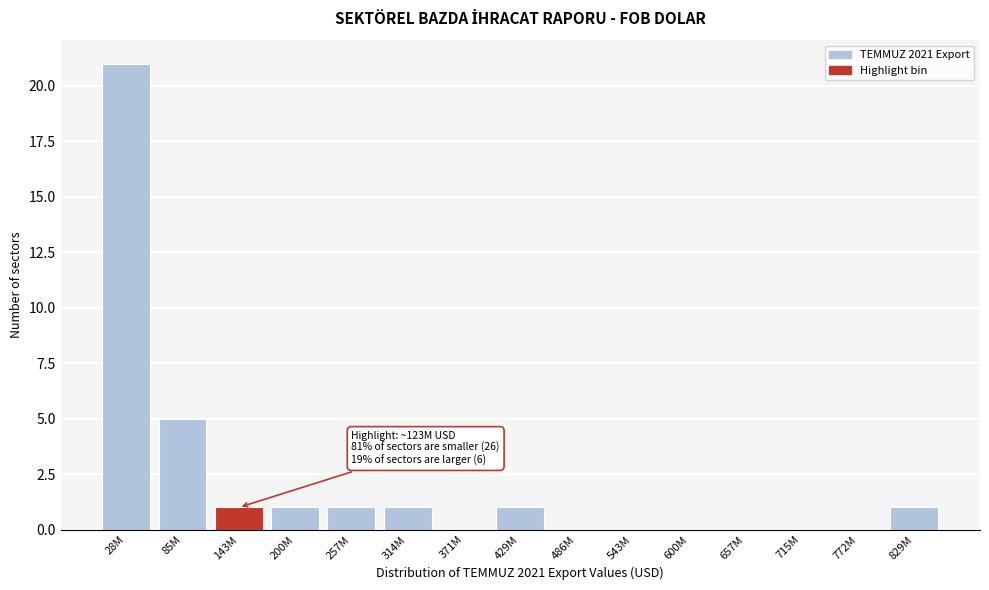

Reading left to right, list all the values displayed in this chart.

28M=21	85M=5	143M=1	200M=1	257M=1	314M=1	371M=0	429M=1	486M=0	543M=0	600M=0	657M=0	715M=0	772M=0	829M=1